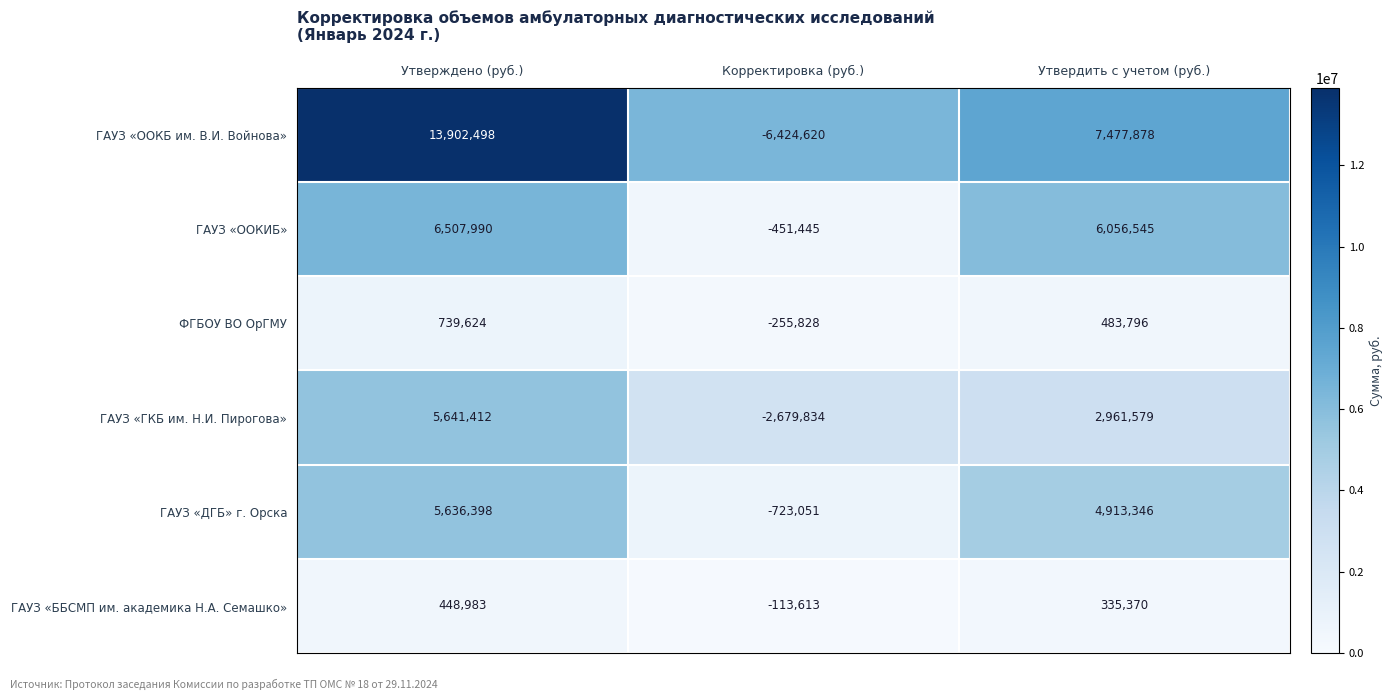

At which category is the sum across all series the highest?

Утверждено (руб.)